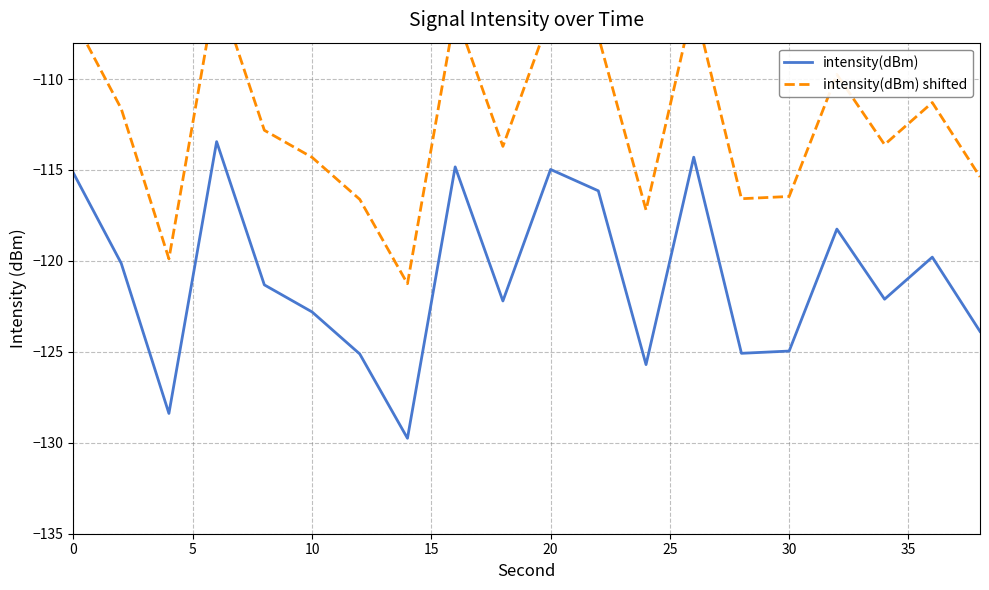

How many categories are shown in the chart?

20